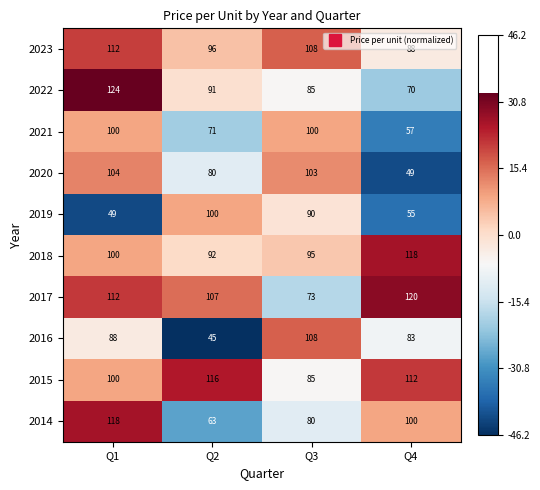

Between Q1 and Q4, which series saw the biggest shift?

2020